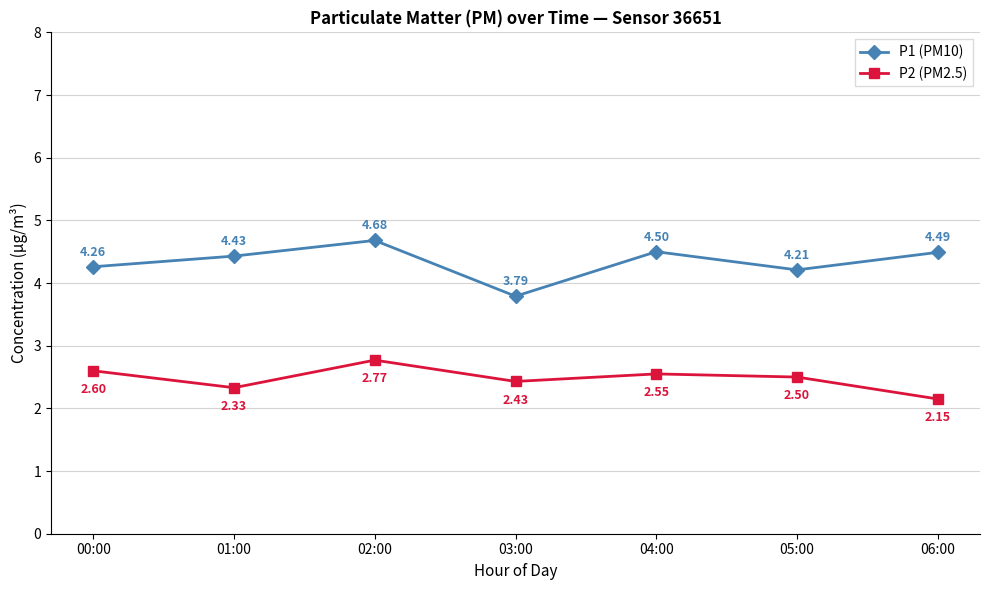

Which category has the highest value in the P2 (PM2.5) series?

02:00